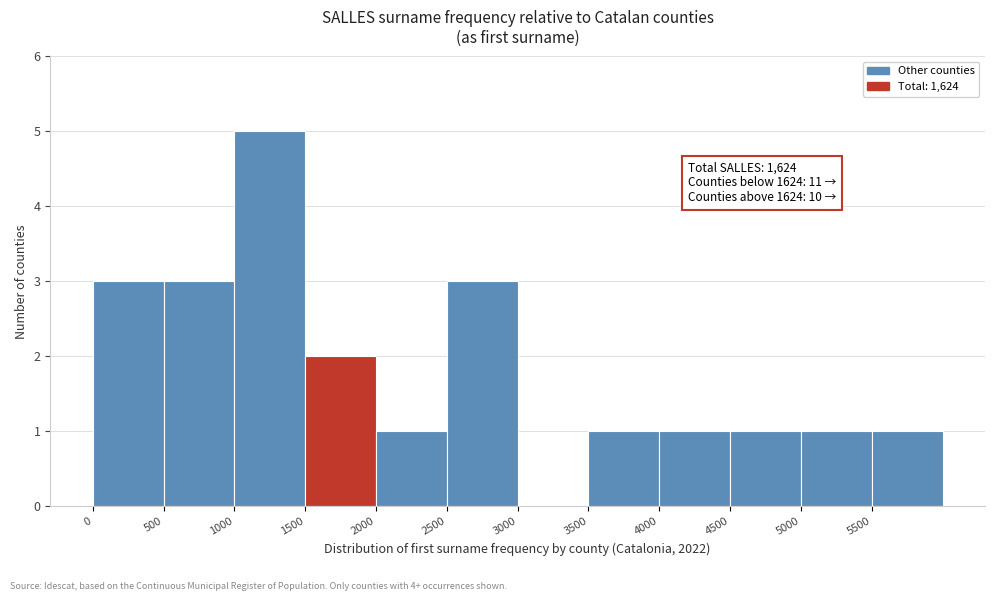

Over which range of the x-axis is the bar tallest?

1000 to 1500